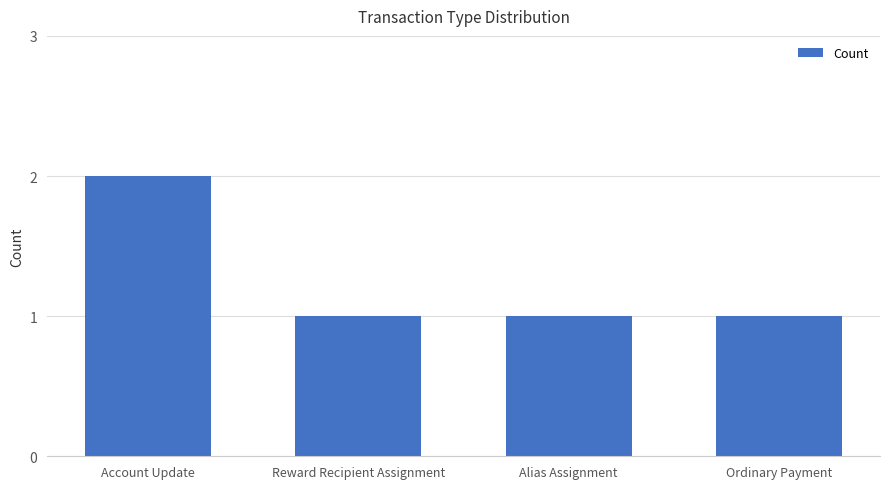

What is the sum of the values at Account Update and Reward Recipient Assignment?

3